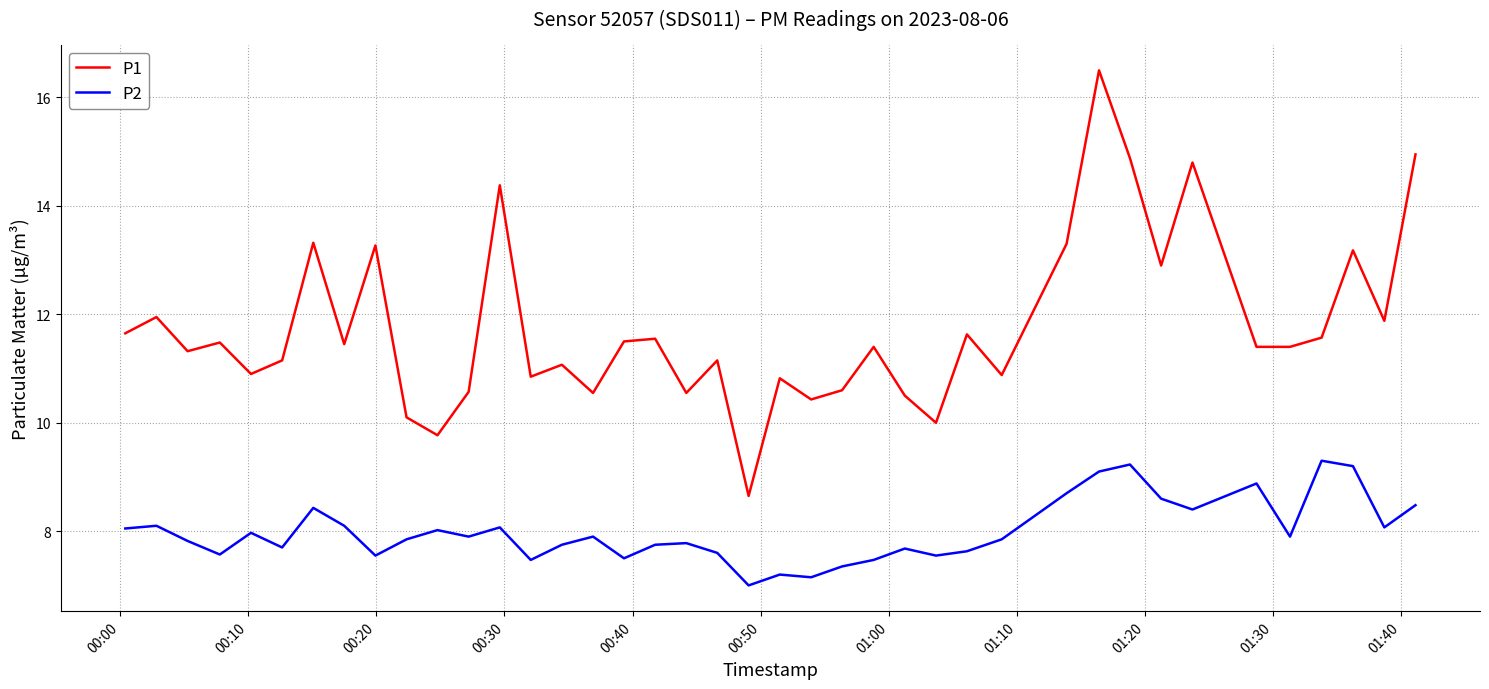

True or false: P2 and P1 cross at least once.

False